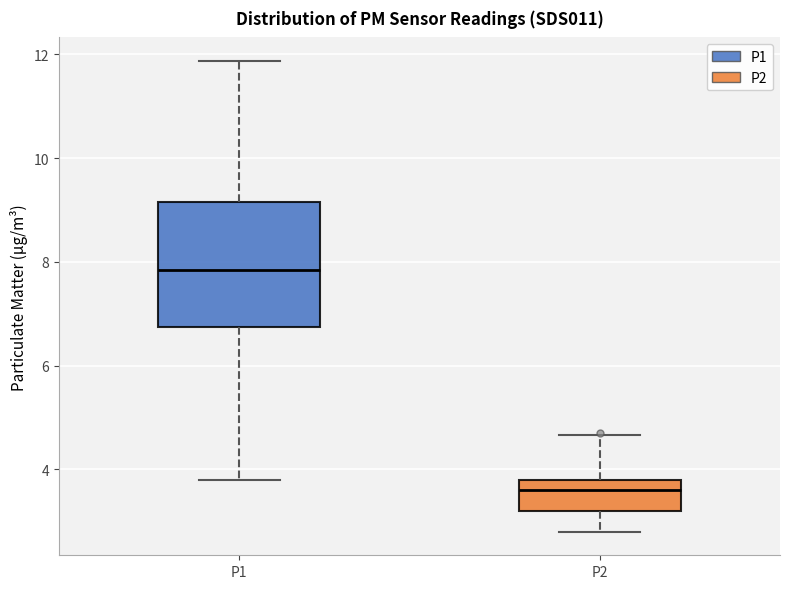

Comparing the boxes themselves (not the whiskers), which one is the tallest?

P1